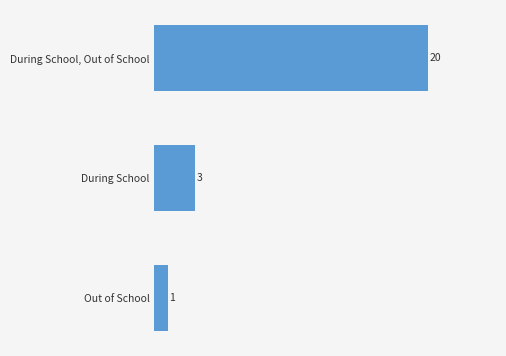

What is the change in value from During School, Out of School to Out of School?

-19